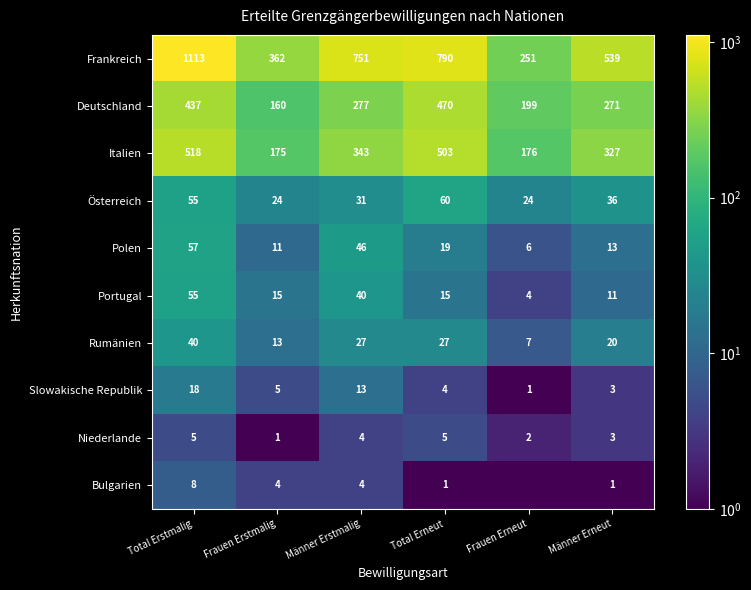

At Frauen Erstmalig, list the series in order from smallest to largest.

Niederlande, Bulgarien, Slowakische Republik, Polen, Rumänien, Portugal, Österreich, Deutschland, Italien, Frankreich